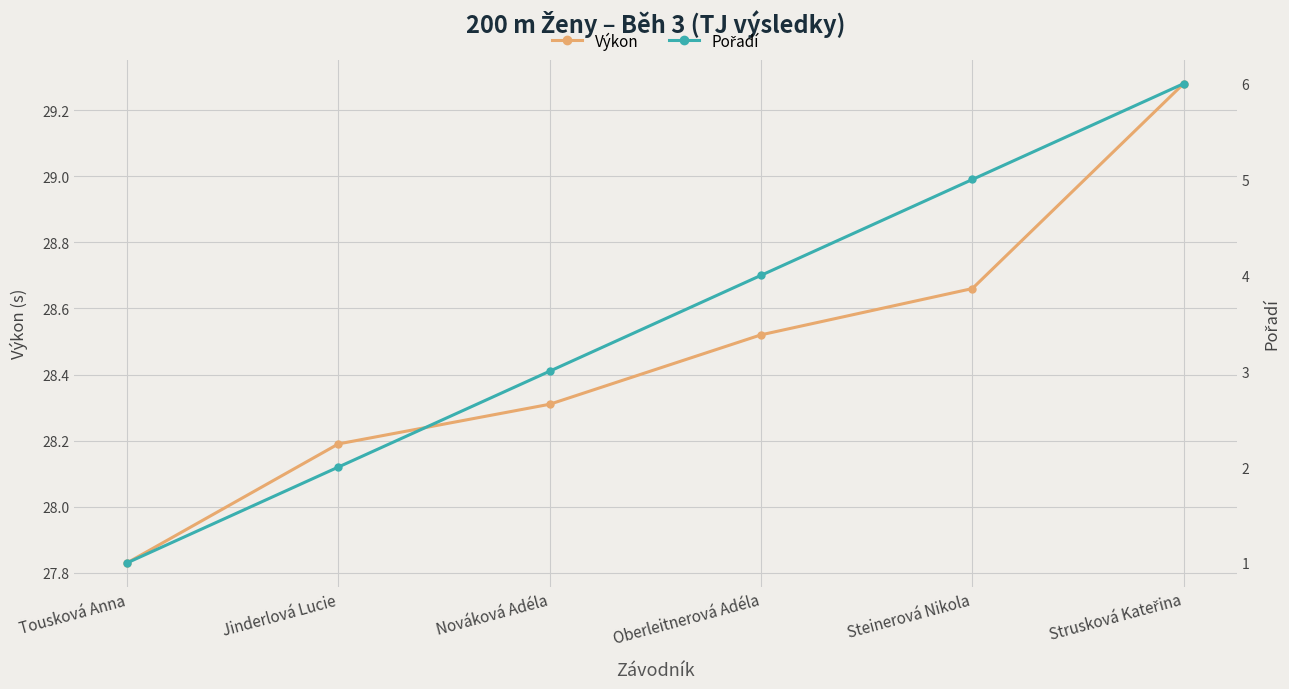

Which series has the largest total across all categories?

Výkon